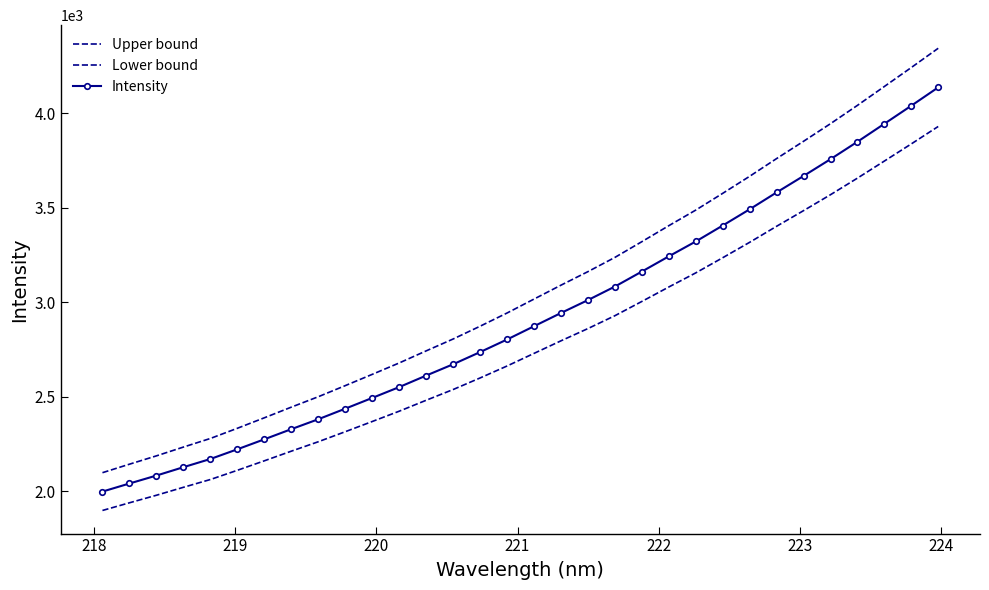

List the series in order of their peak value, highest first.

Upper bound, Intensity, Lower bound